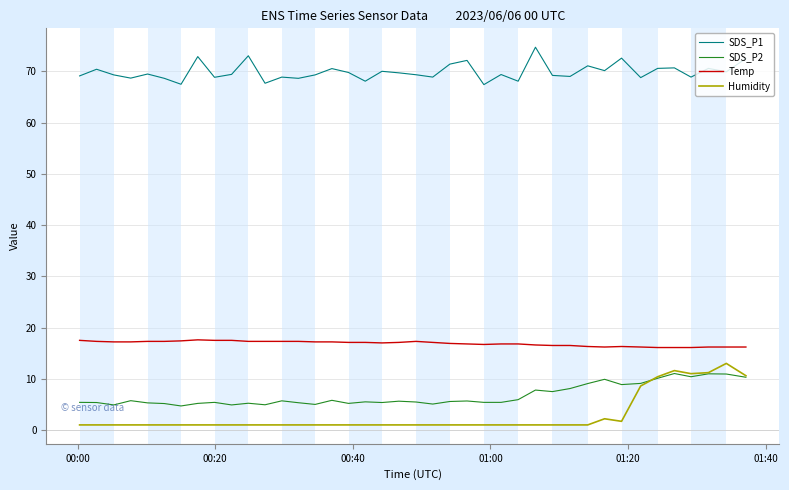

What is the lowest value of the SDS_P2 series?

4.7